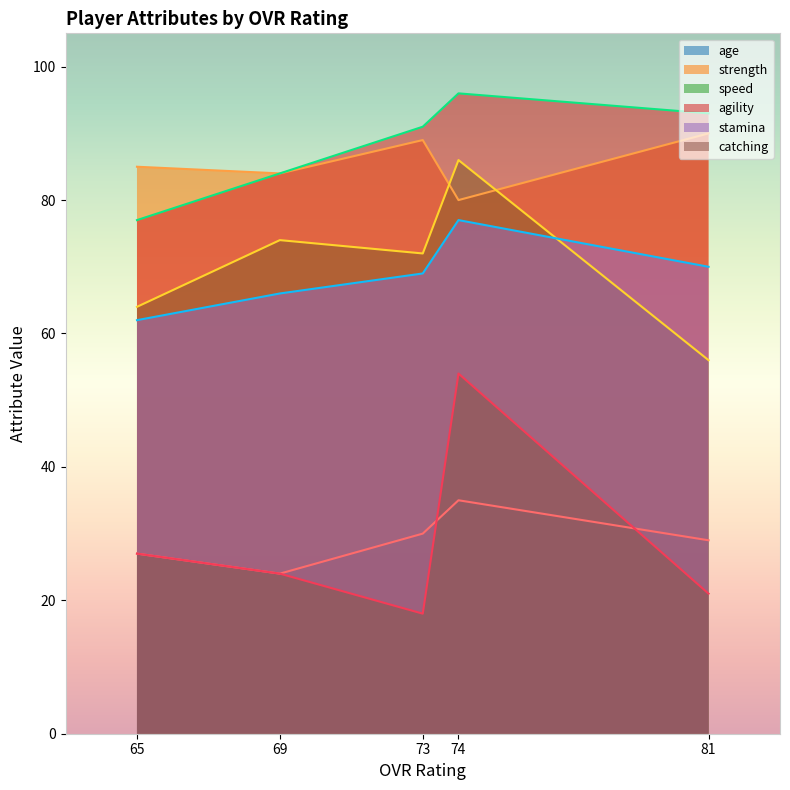

What is the difference between the strength values at 69 and 81?

6